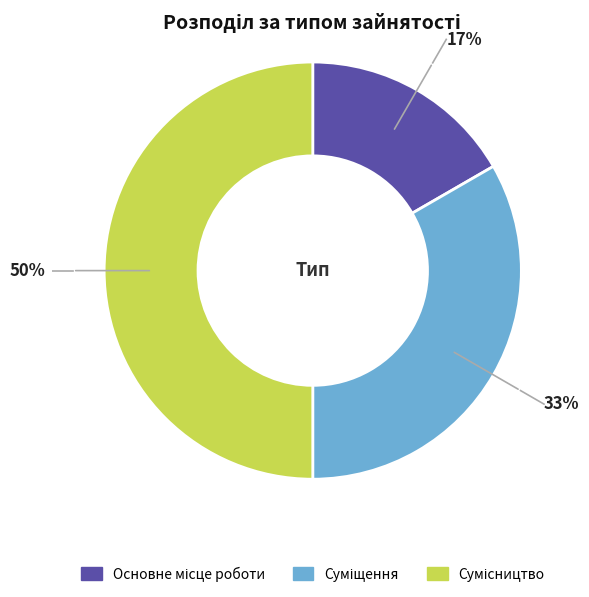

To the nearest percent, what is the difference between the largest and smallest slice percentages?

33%